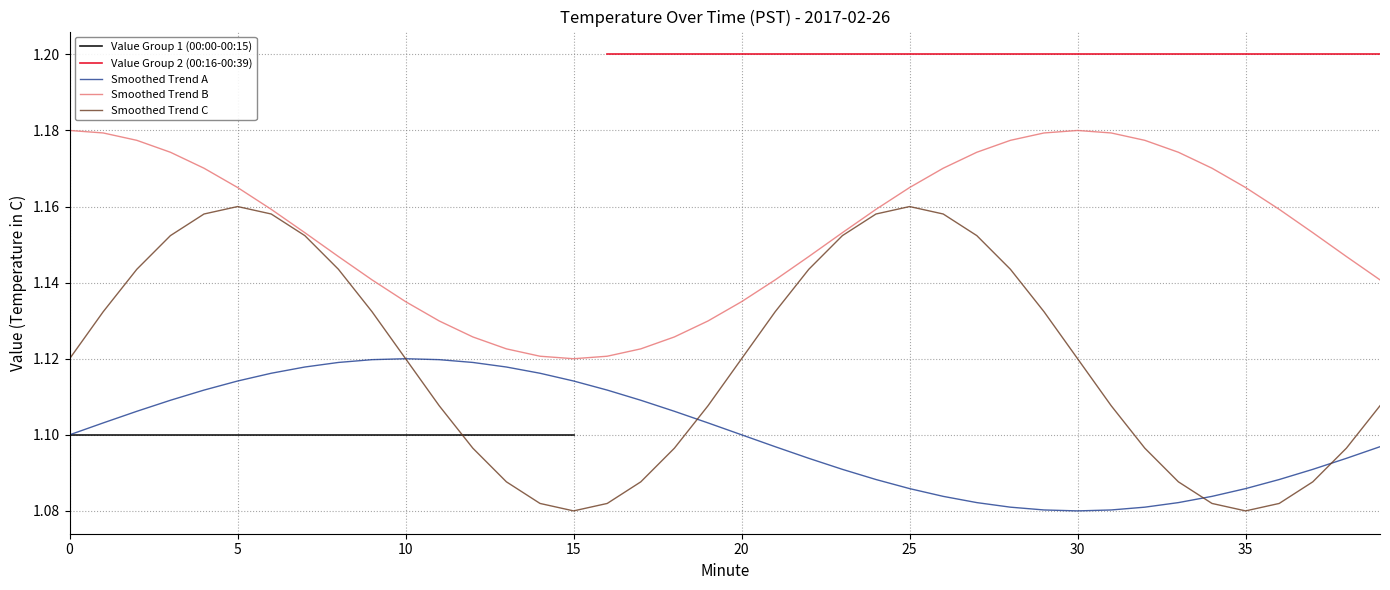

Where is the first local maximum for Smoothed Trend A?

10